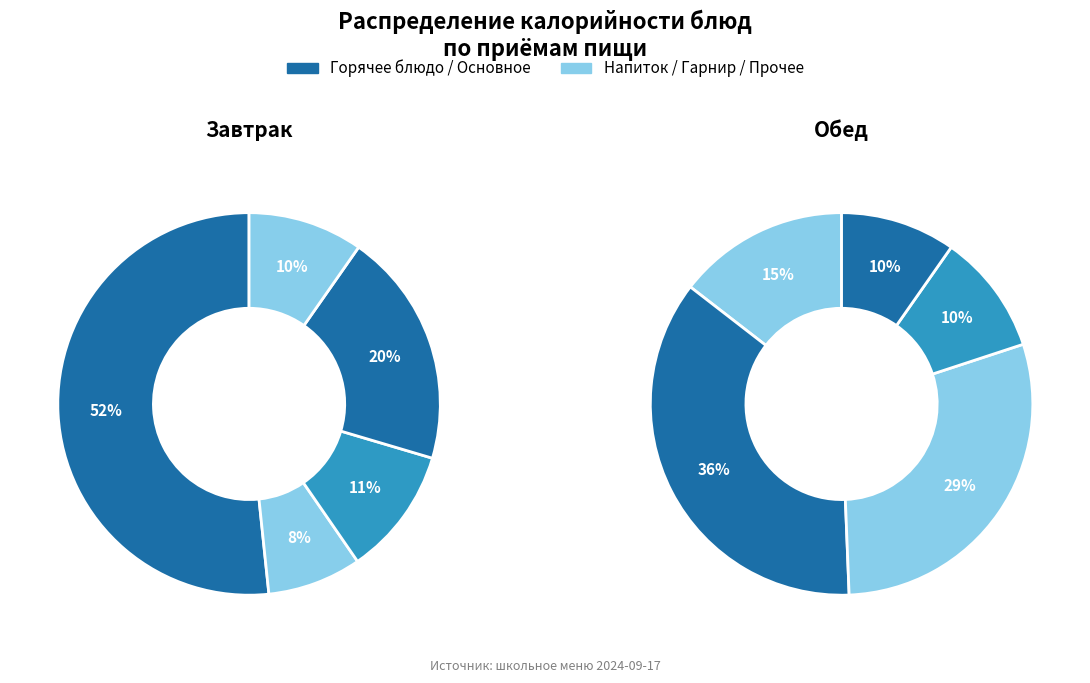

Is Каша овсяная молочная жидкая the majority of the pie?

No